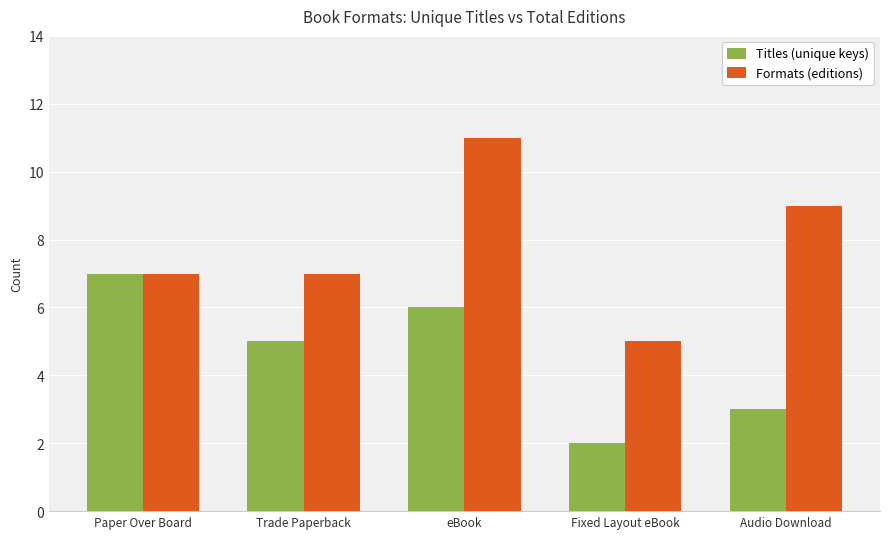

Is the value of Formats (editions) at eBook greater than the value of Titles (unique keys) at eBook?

Yes